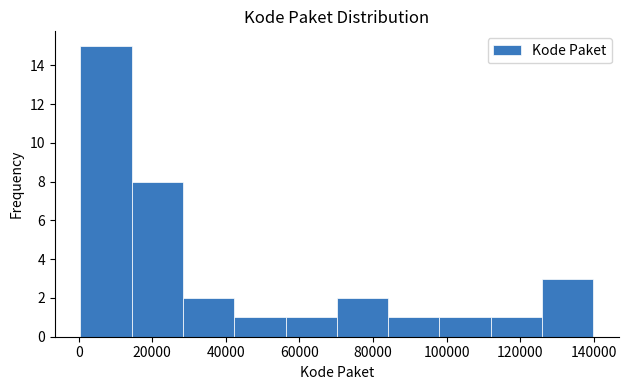

Which range on the x-axis has the tallest bar?

0 to 14000